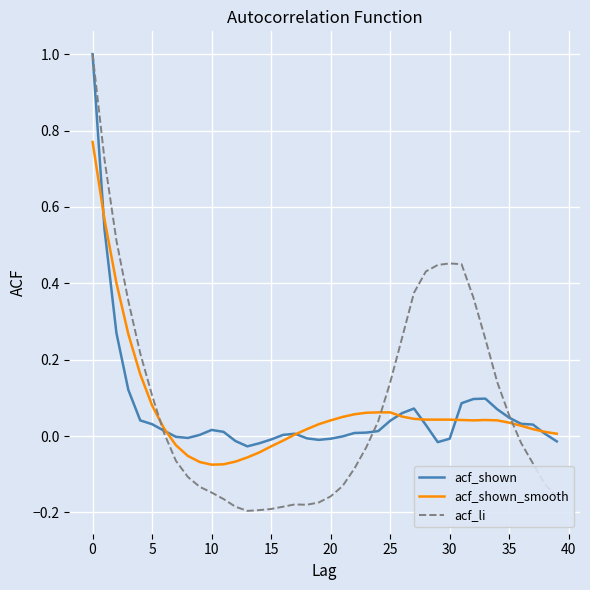

Which series has the largest range (max minus min)?

acf_li